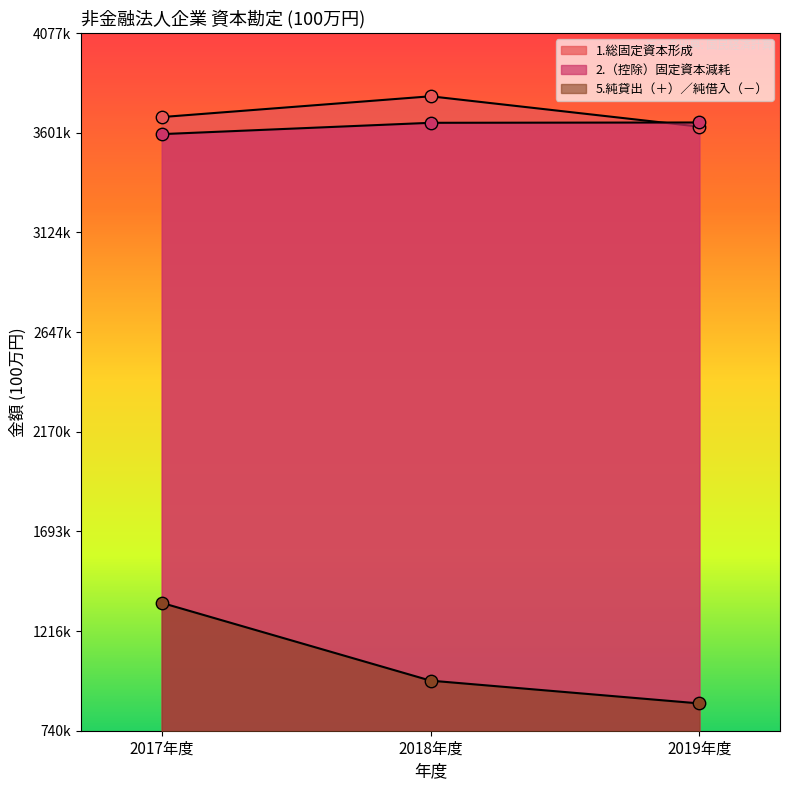

Which series contains the highest Y value?

1.総固定資本形成